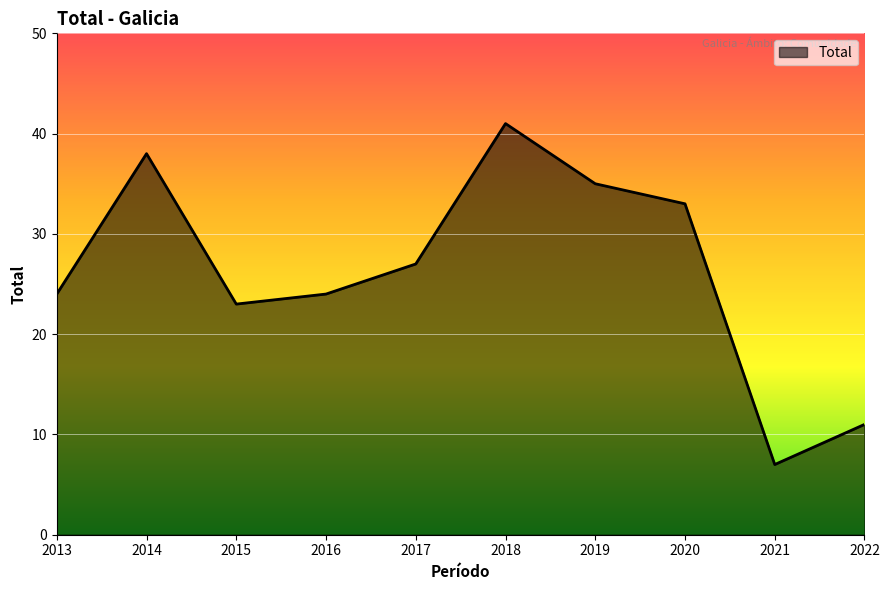

What is the smallest value displayed?

7